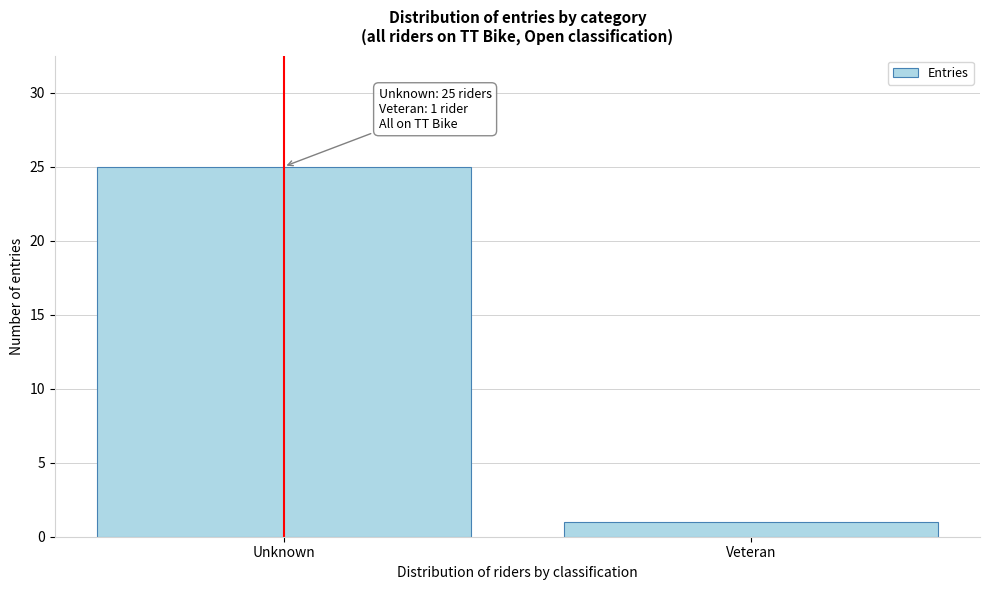

Reading left to right, list all the values displayed in this chart.

Unknown=25	Veteran=1